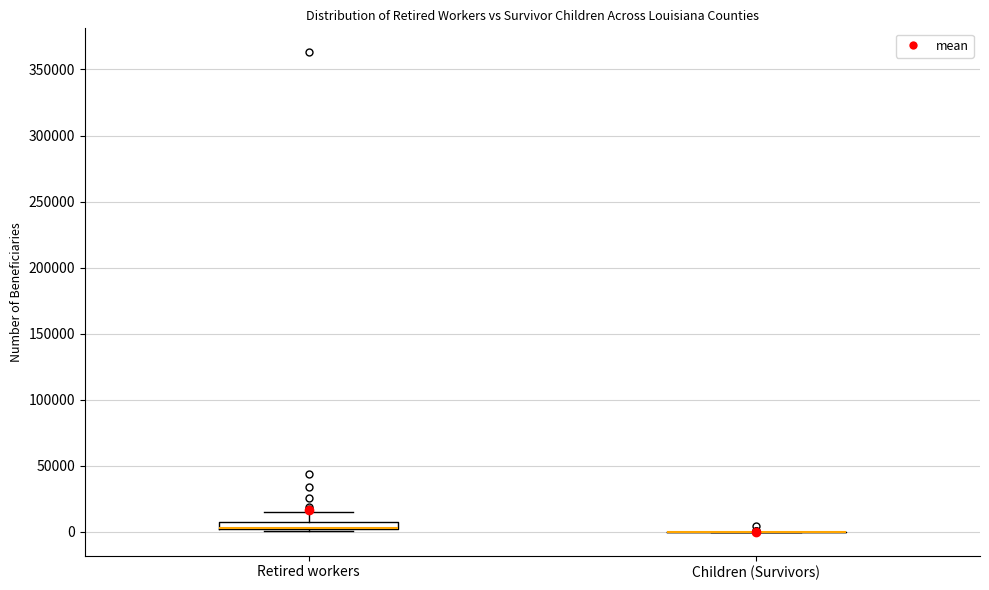

Which box is the tallest, from its lower edge to its upper edge?

Retired workers